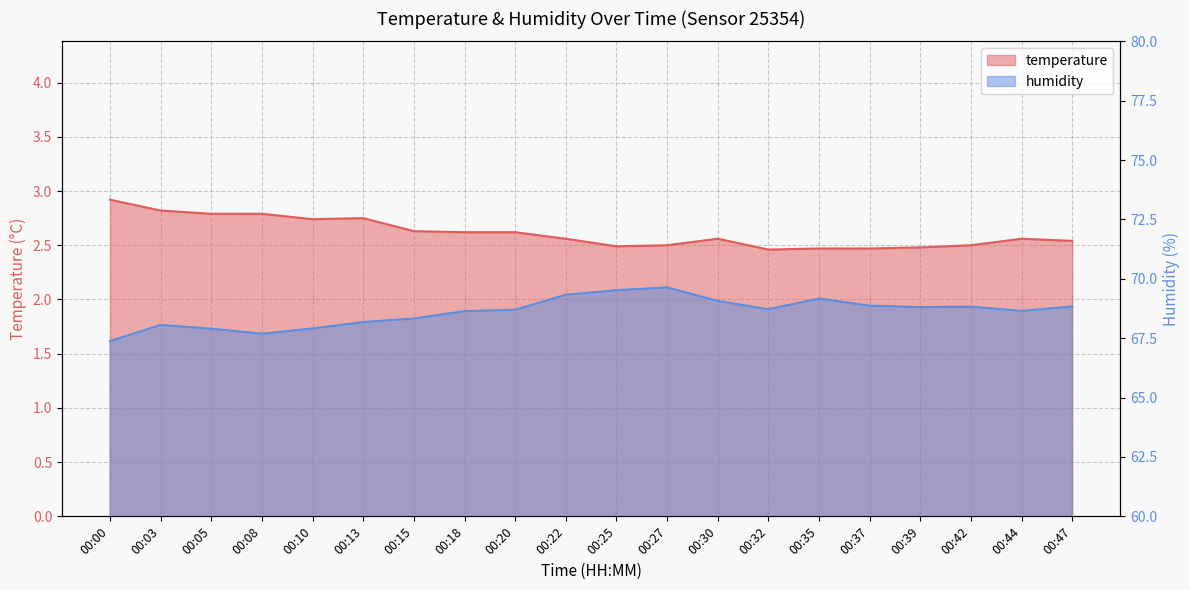

Rank the categories by temperature value from lowest to highest.

00:32, 00:35, 00:37, 00:39, 00:25, 00:27, 00:42, 00:47, 00:22, 00:30, 00:44, 00:18, 00:20, 00:15, 00:10, 00:13, 00:05, 00:08, 00:03, 00:00